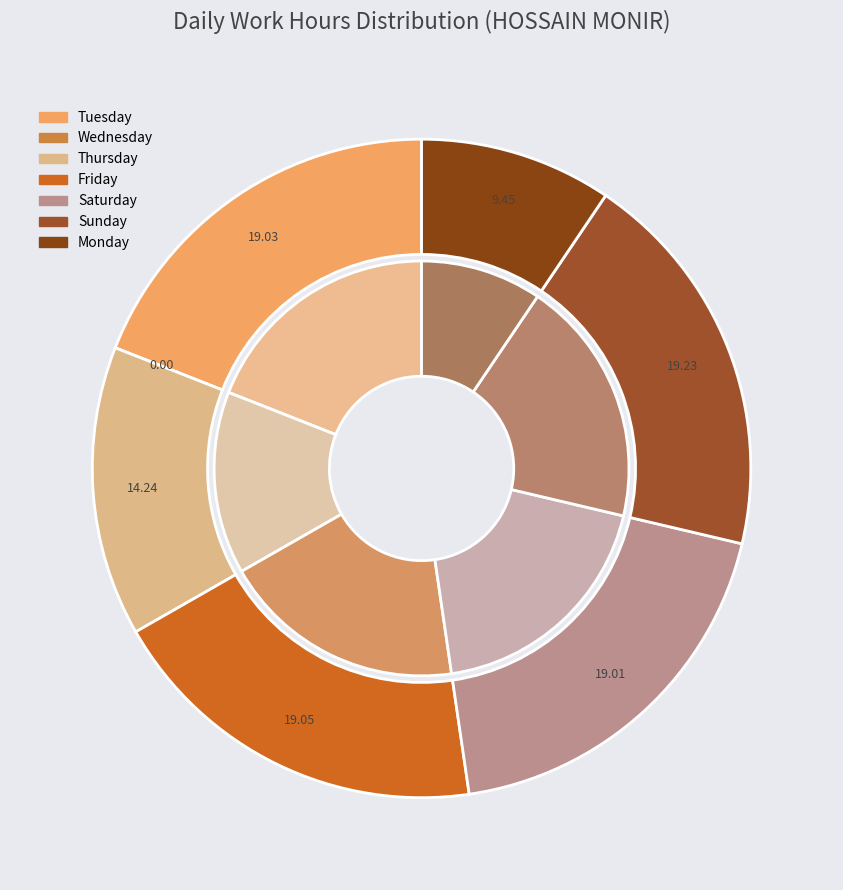

True or false: 21-Sun accounts for 16% of the total.

False